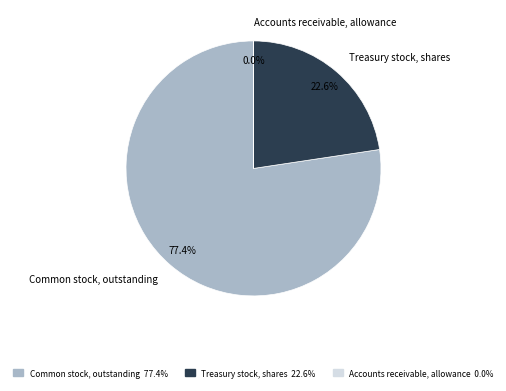

To the nearest percent, what portion does Treasury stock, shares represent?

23%